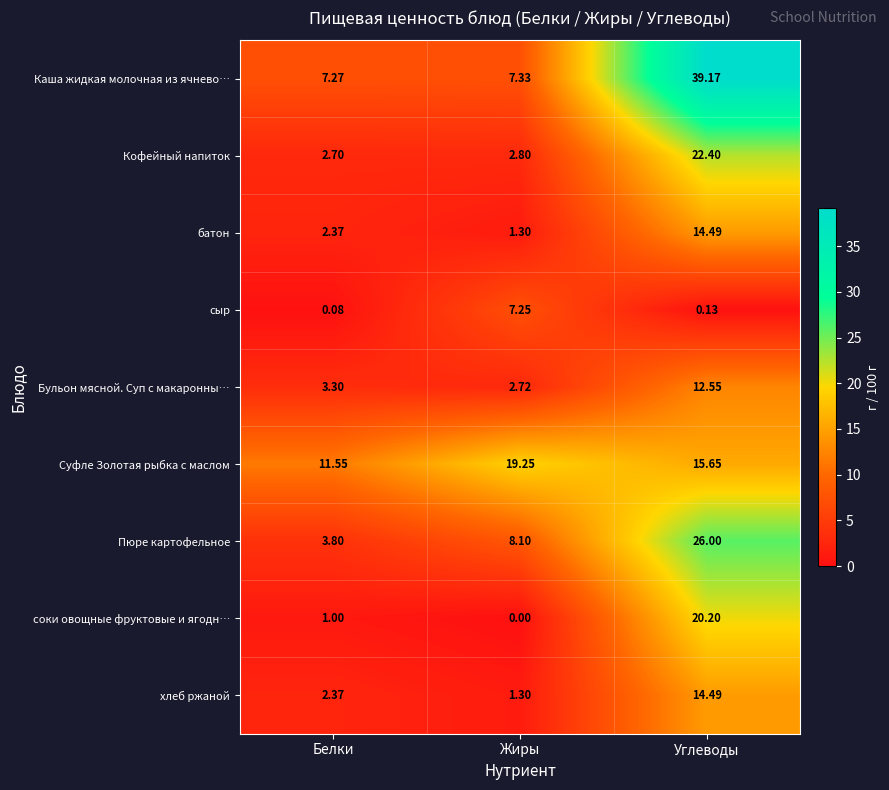

What is the difference between the highest and lowest values at Углеводы?

39.0